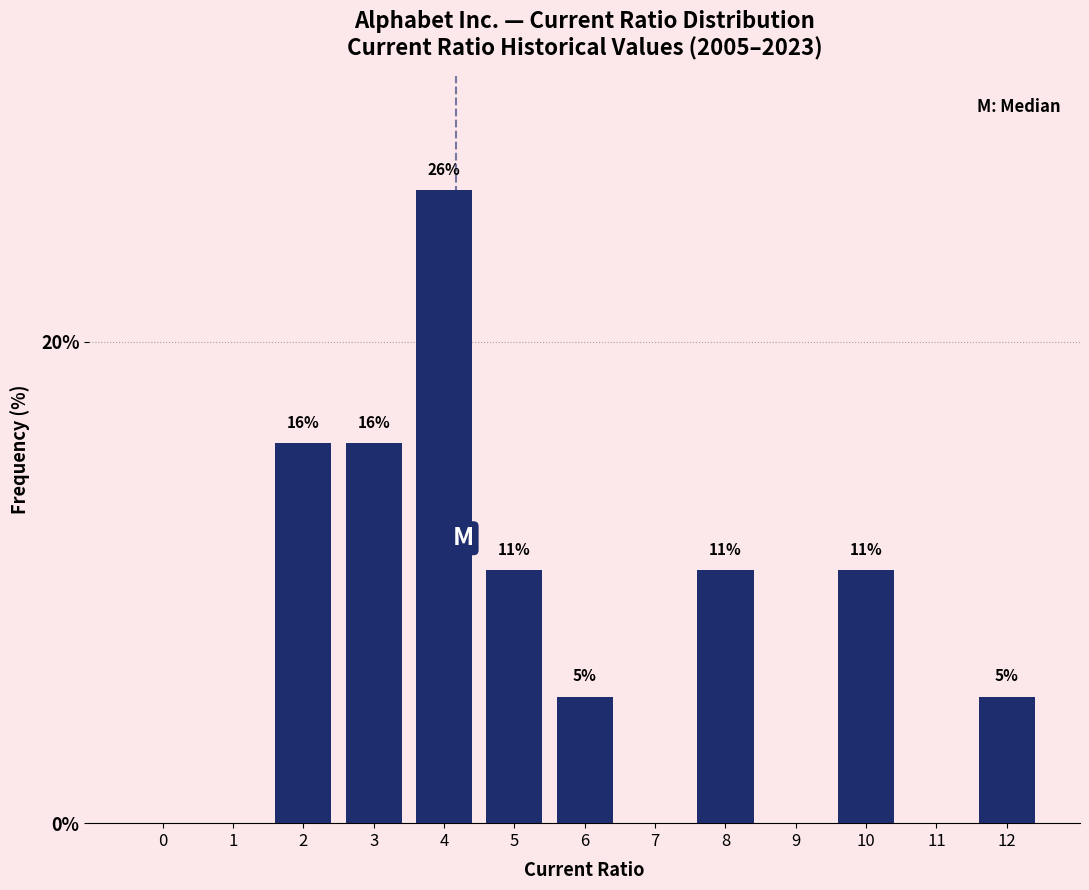

Are the bars horizontal?

No